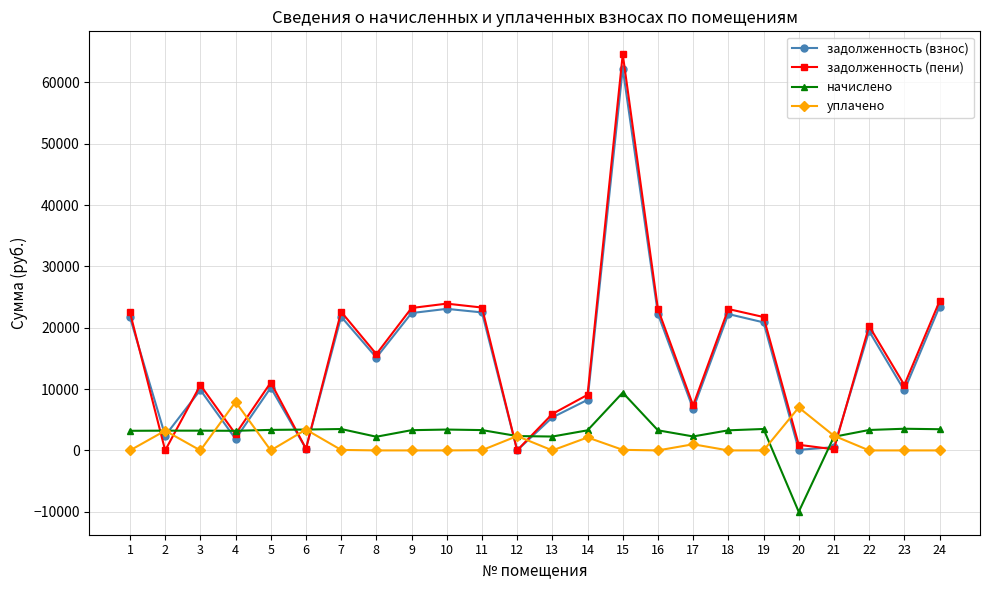

At which category is the sum across all series the highest?

15